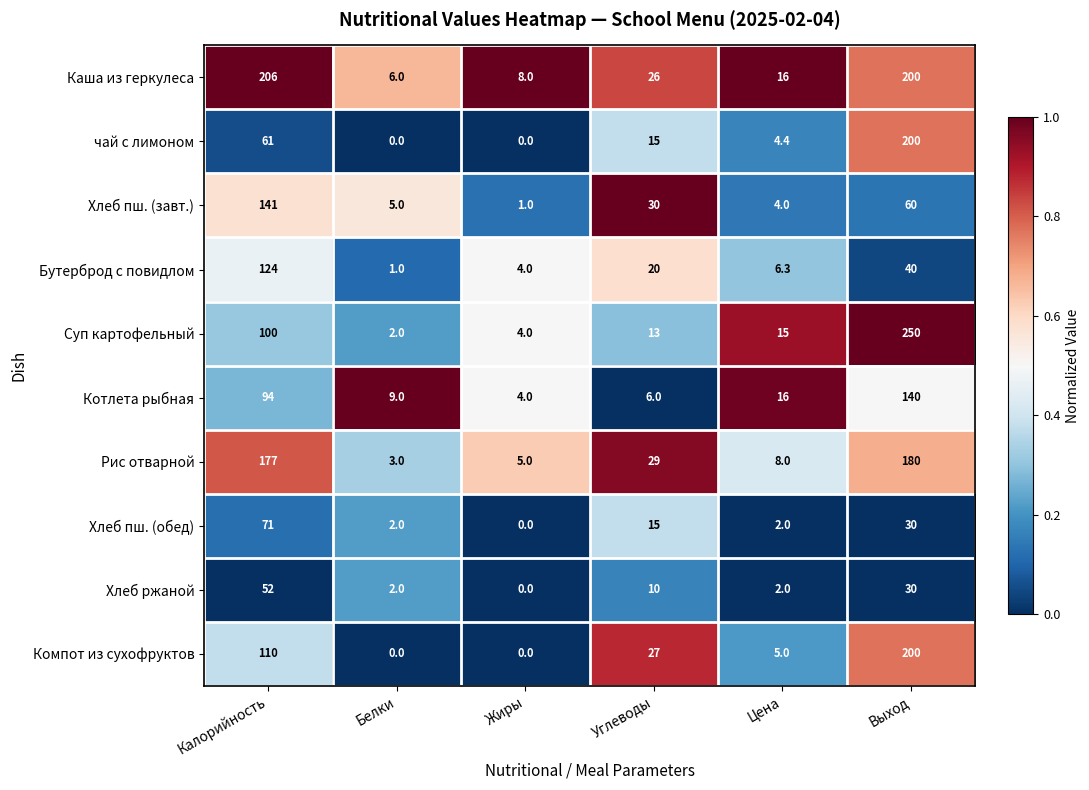

Where is Рис отварной nearest to the value 91?

Углеводы